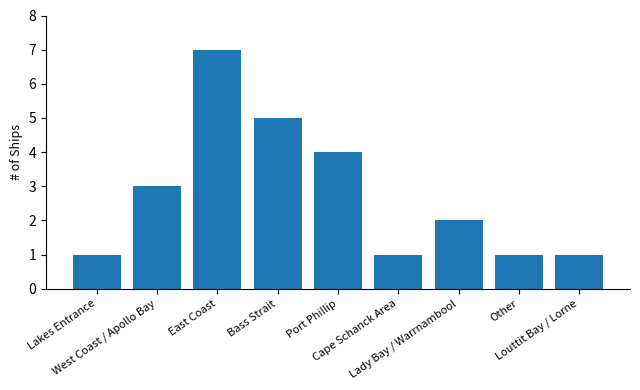

Reading left to right, transcribe all the data shown in this chart.

Lakes Entrance=1	West Coast / Apollo Bay=3	East Coast=7	Bass Strait=5	Port Phillip=4	Cape Schanck Area=1	Lady Bay / Warrnambool=2	Other=1	Louttit Bay / Lorne=1